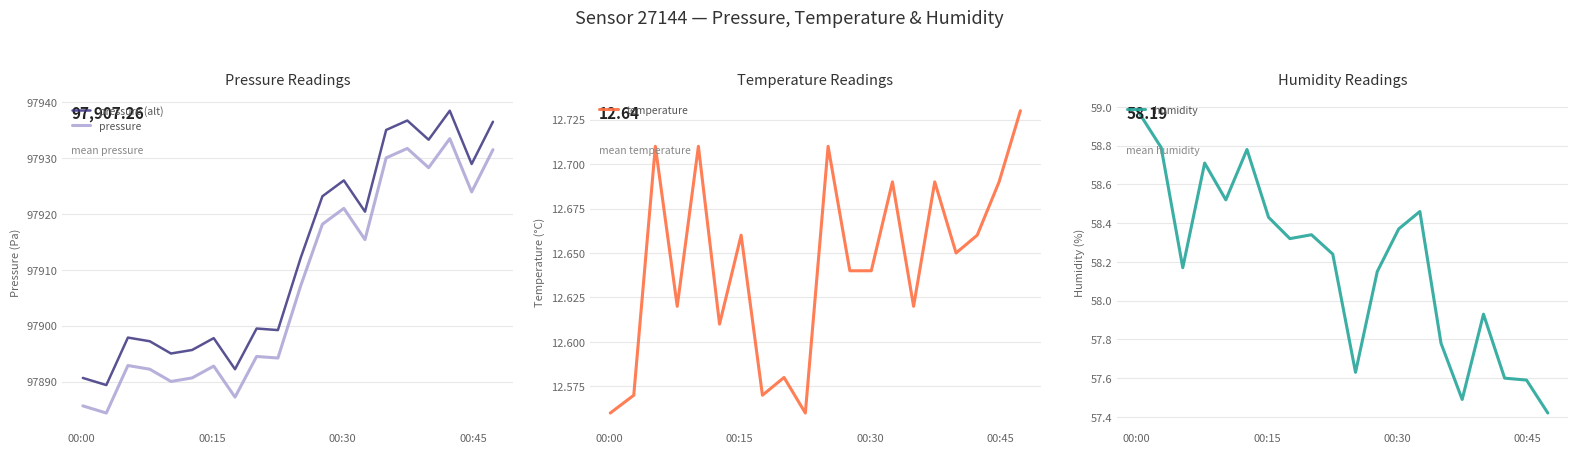

Which series has the largest total across all categories?

pressure (alt)